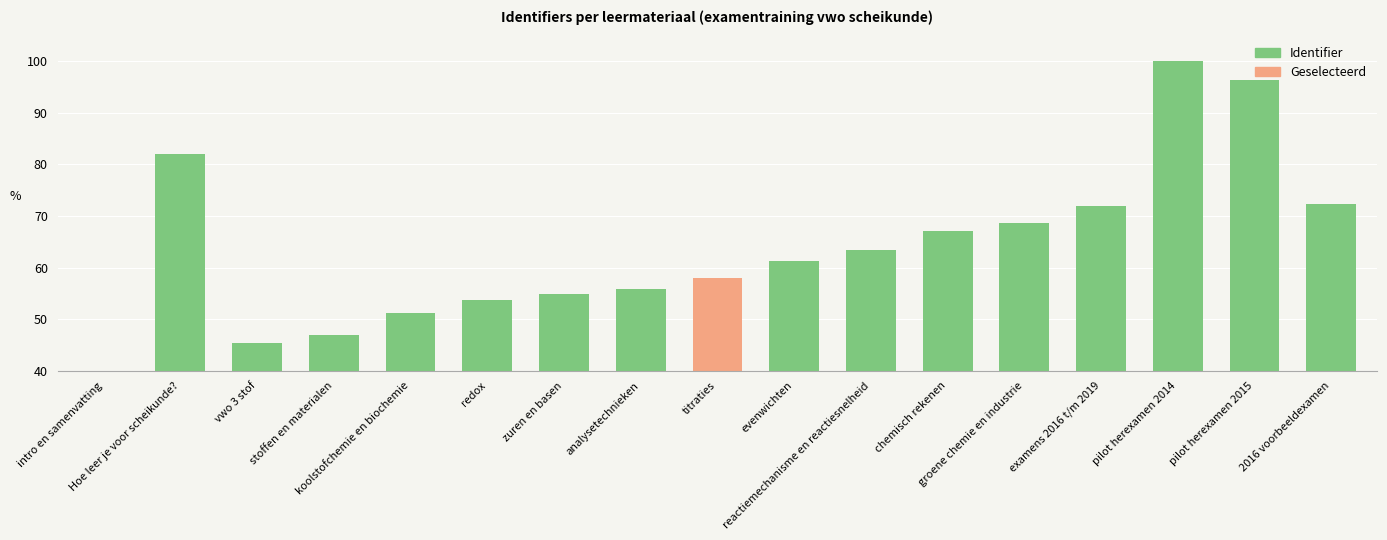

What is the change in value from stoffen en materialen to evenwichten?

+14.3